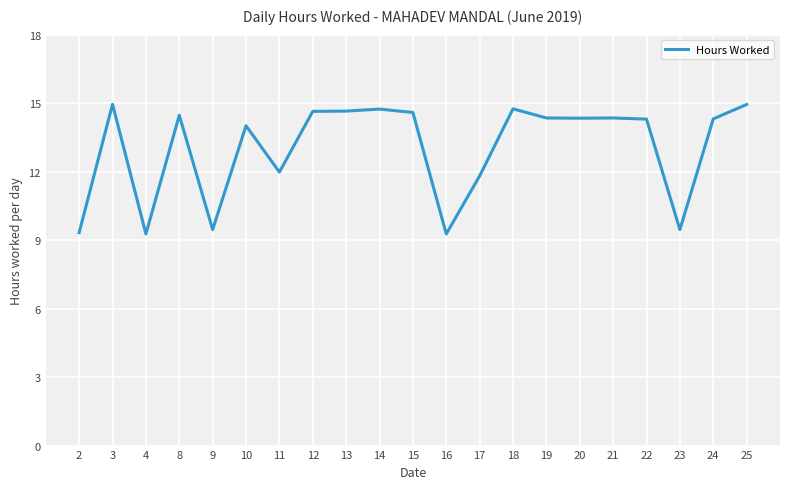

What is the smallest value displayed?

9.3